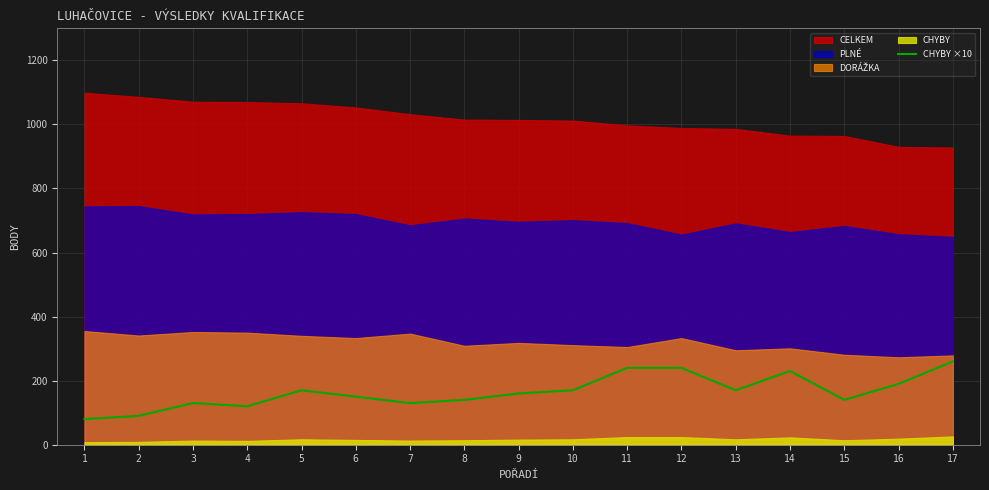

Where is the data nearest to the value 170?

5